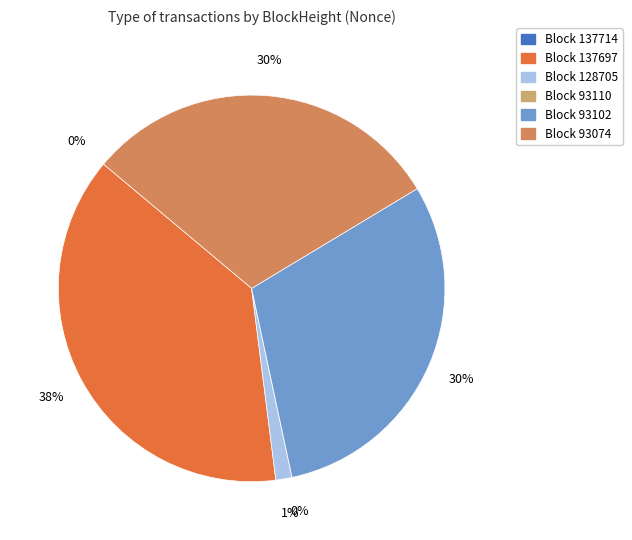

Between 128705 and 93110, which is larger?

128705